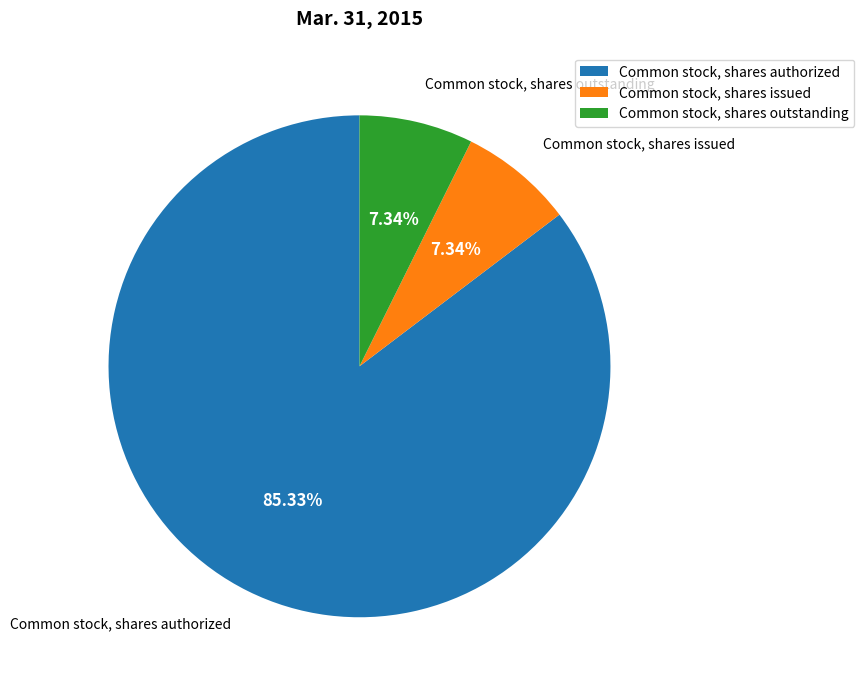

What is the ratio of the value at Common stock, shares issued to the value at Common stock, shares outstanding?

1.0